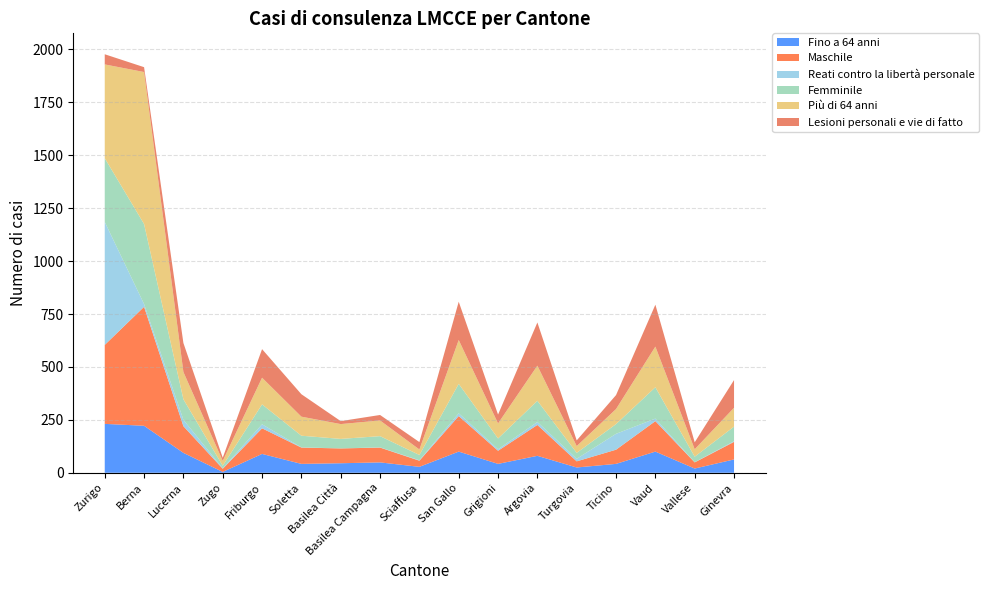

Reading left to right, list all the values displayed in this chart.

Fino a 64 anni: Zurigo=231	Berna=222	Lucerna=94	Zugo=4	Friburgo=89	Soletta=42	Basilea Città=45	Basilea Campagna=49	Sciaffusa=28	San Gallo=100	Grigioni=42	Argovia=80	Turgovia=25	Ticino=42	Vaud=100	Vallese=20	Ginevra=63
Maschile: Zurigo=373	Berna=562	Lucerna=126	Zugo=15	Friburgo=121	Soletta=77	Basilea Città=70	Basilea Campagna=70	Sciaffusa=29	San Gallo=168	Grigioni=62	Argovia=146	Turgovia=29	Ticino=67	Vaud=144	Vallese=29	Ginevra=83
Reati contro la libertà personale: Zurigo=581	Berna=13	Lucerna=30	Zugo=2	Friburgo=19	Soletta=1	Basilea Città=0	Basilea Campagna=1	Sciaffusa=2	San Gallo=13	Grigioni=7	Argovia=14	Turgovia=12	Ticino=75	Vaud=12	Vallese=1	Ginevra=3
Femminile: Zurigo=301	Berna=378	Lucerna=97	Zugo=12	Friburgo=94	Soletta=55	Basilea Città=45	Basilea Campagna=53	Sciaffusa=25	San Gallo=139	Grigioni=51	Argovia=100	Turgovia=28	Ticino=46	Vaud=148	Vallese=26	Ginevra=69
Più di 64 anni: Zurigo=443	Berna=718	Lucerna=129	Zugo=23	Friburgo=126	Soletta=90	Basilea Città=70	Basilea Campagna=74	Sciaffusa=26	San Gallo=207	Grigioni=71	Argovia=166	Turgovia=32	Ticino=71	Vaud=192	Vallese=35	Ginevra=89
Lesioni personali e vie di fatto: Zurigo=48	Berna=23	Lucerna=137	Zugo=15	Friburgo=135	Soletta=106	Basilea Città=14	Basilea Campagna=26	Sciaffusa=35	San Gallo=181	Grigioni=42	Argovia=204	Turgovia=27	Ticino=66	Vaud=198	Vallese=33	Ginevra=131